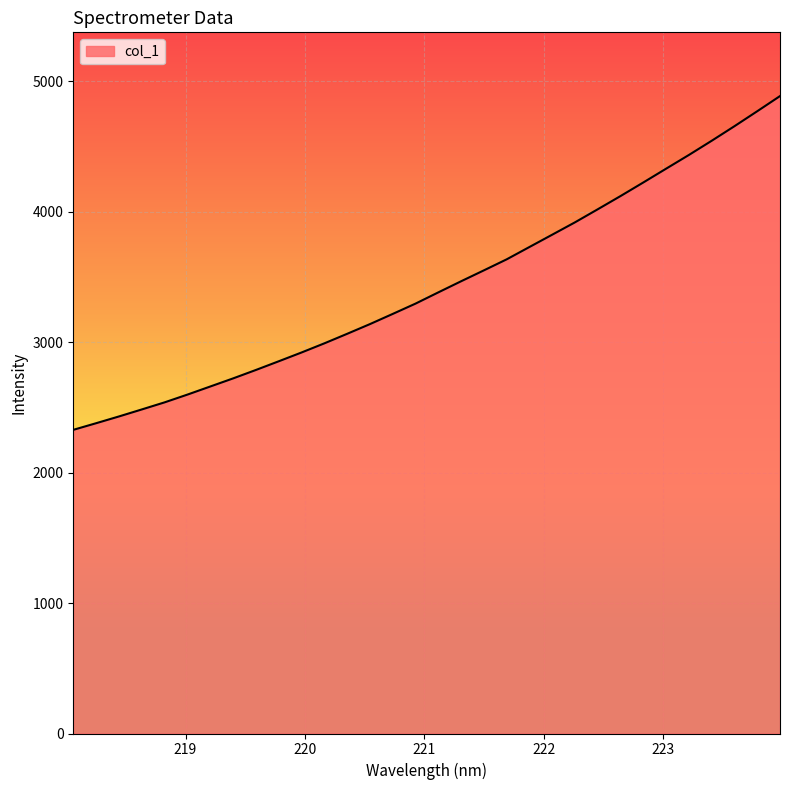

What is the minimum value shown in the chart?

2327.4